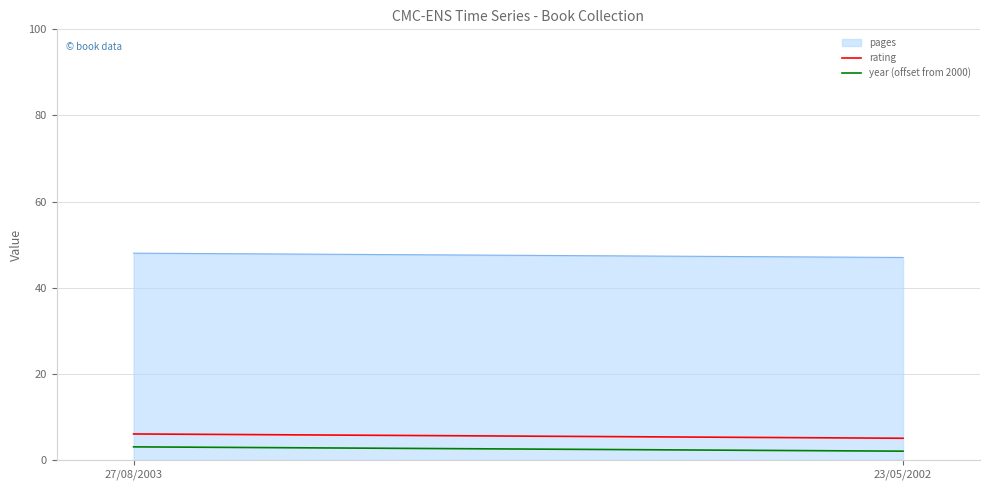

What is the sum of the values at 23/05/2002 and 27/08/2003?

95